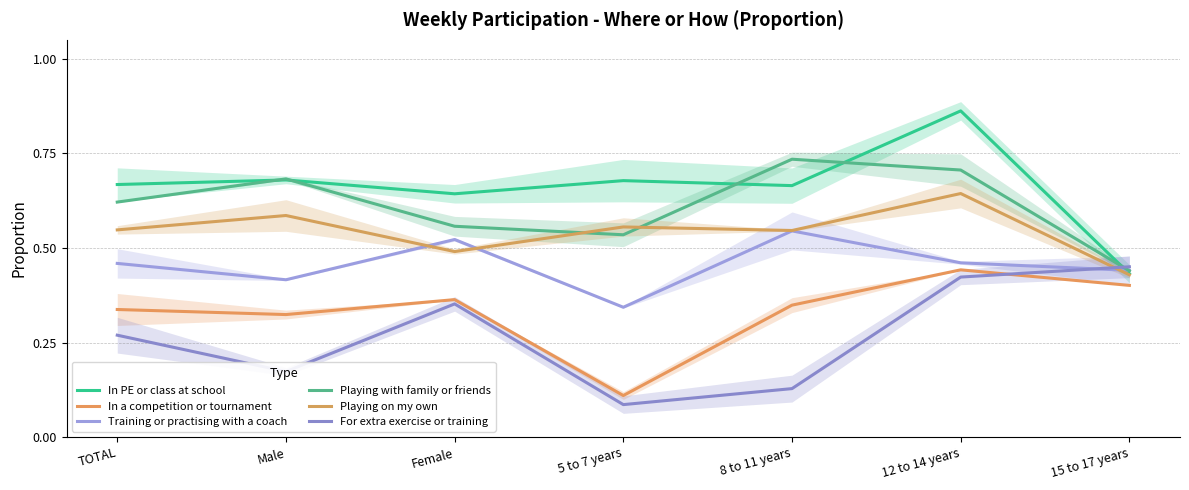

True or false: In a competition or tournament and Playing on my own intersect in this chart.

False